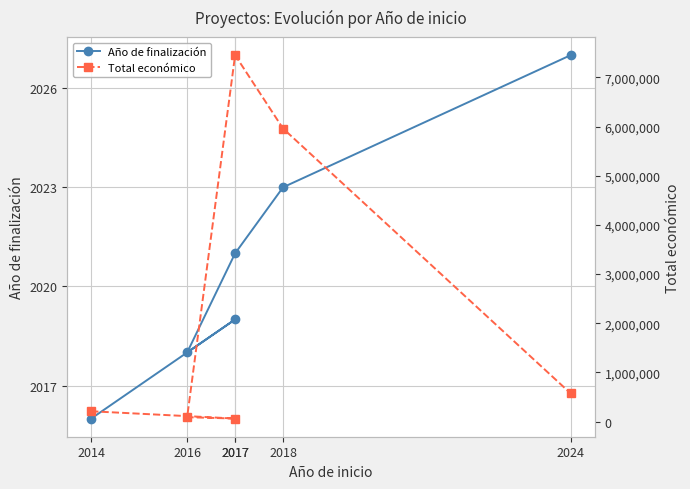

At which category does the chart reach its minimum across all series?

2014